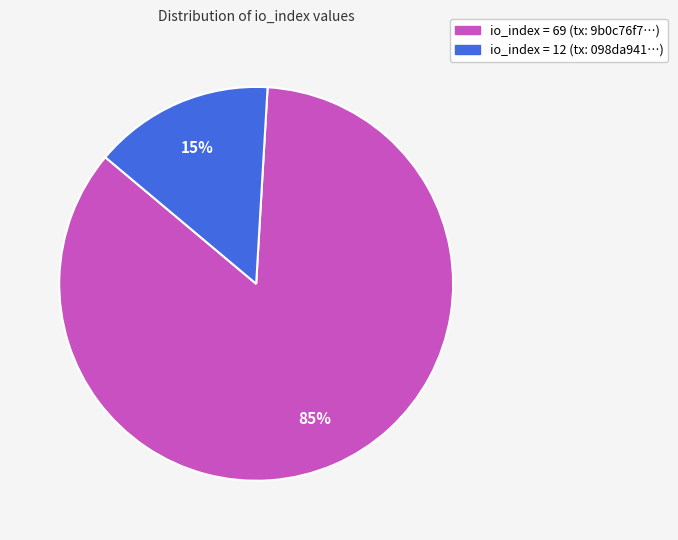

Does any single category account for the majority?

Yes